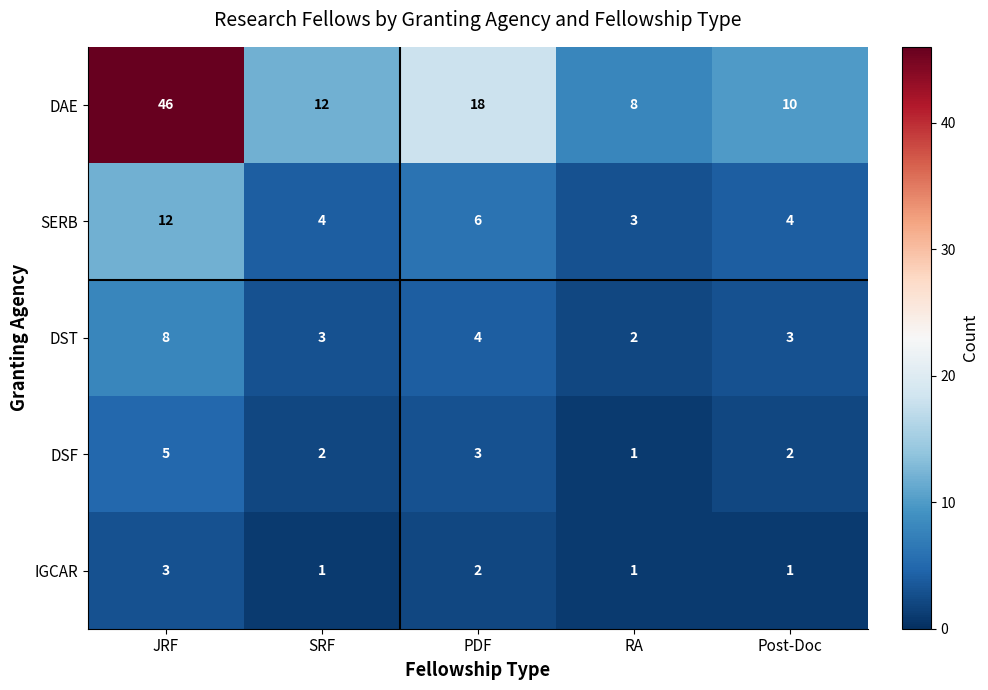

How many DSF values are between 2 and 3?

3